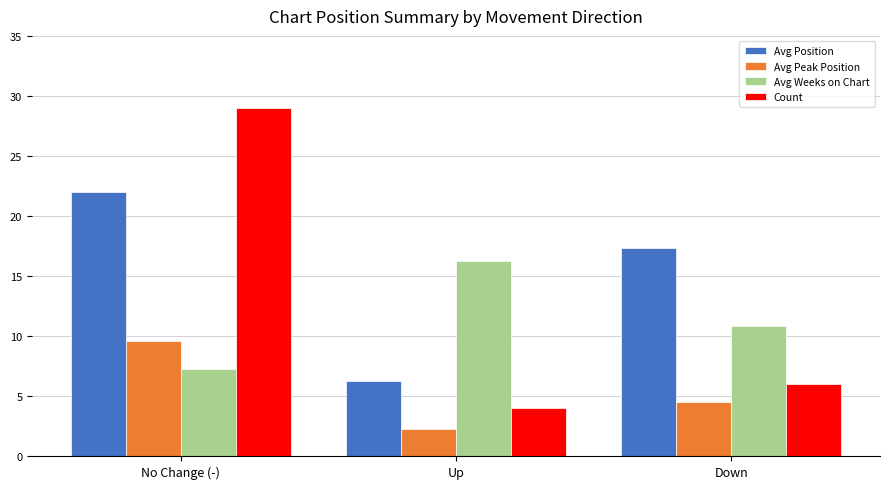

At which category is the sum across all series the highest?

No Change (-)